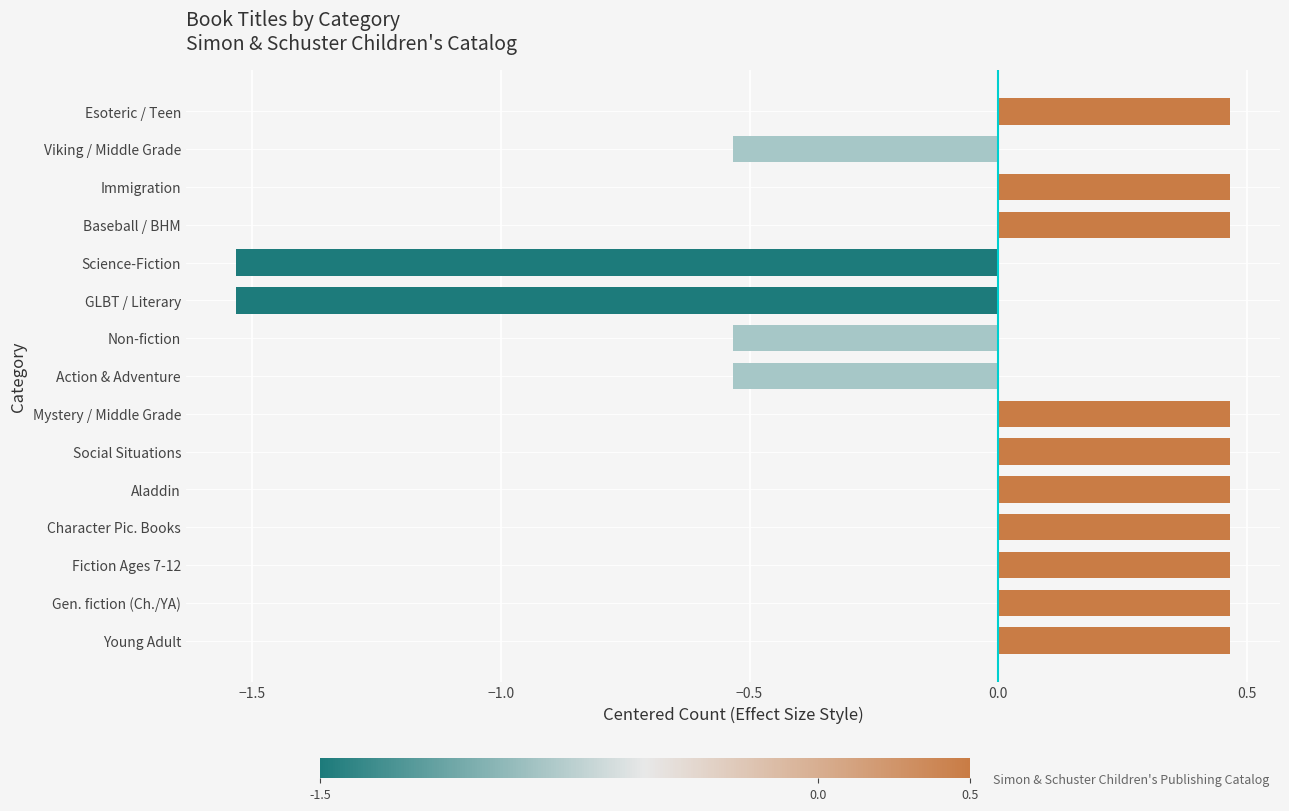

How many values are between 0 and 1?

10